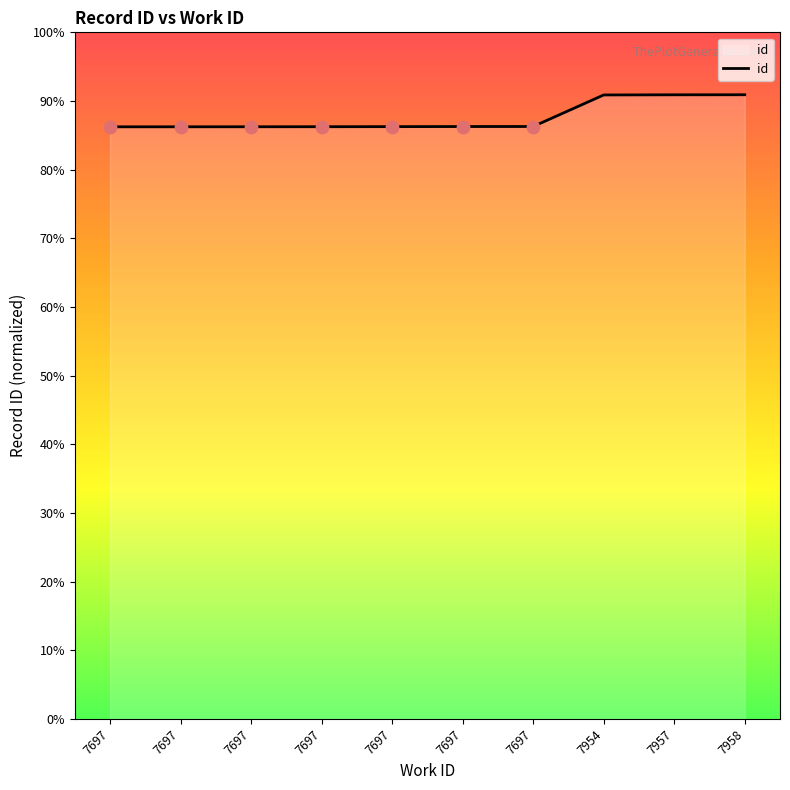

Which has a higher value, 7697 or 7697?

7697